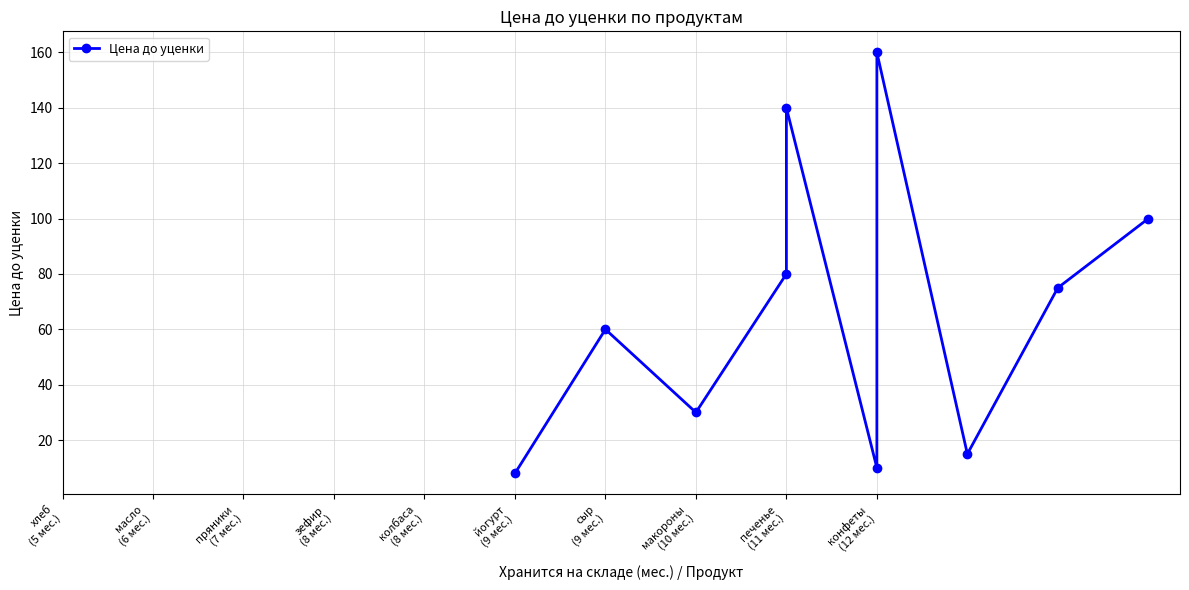

True or false: the data has more than 1 interior local peaks.

True